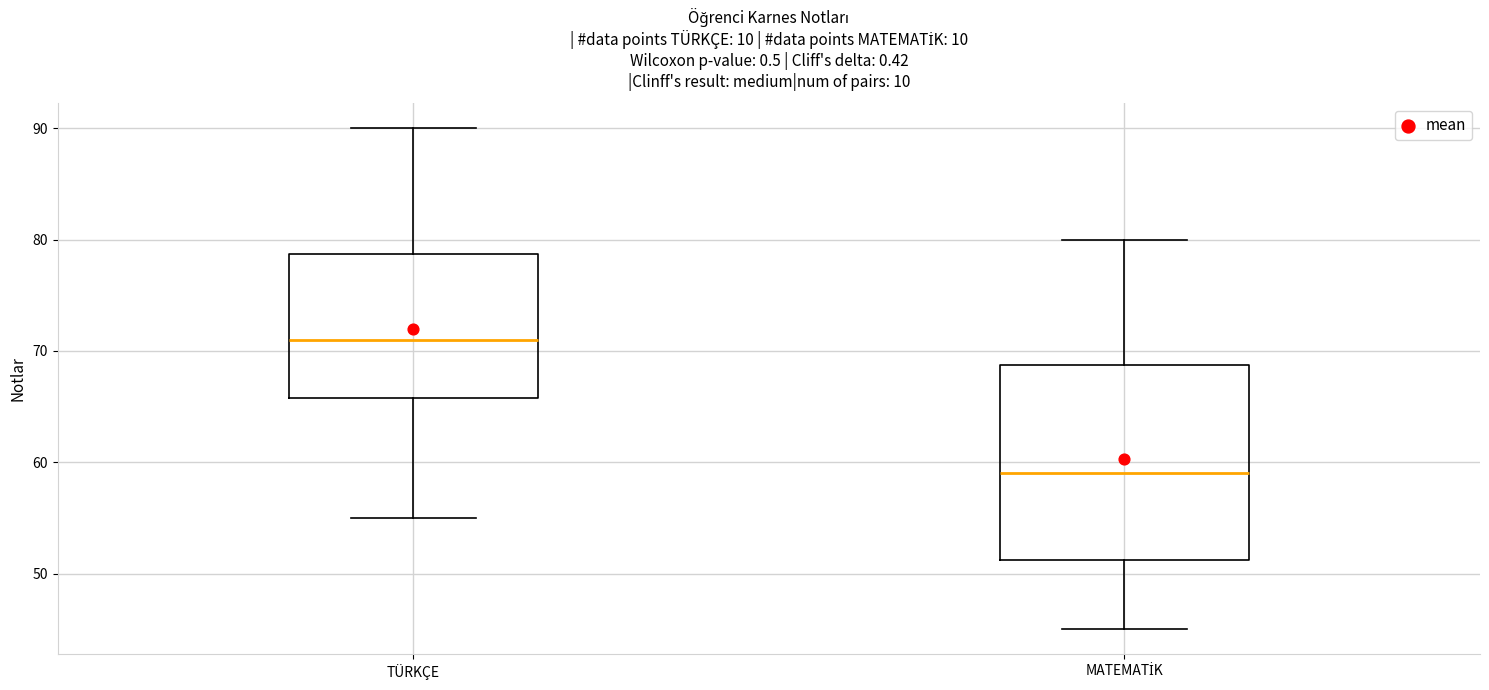

Reading left to right, read every box against the y-axis: the position of its median line, the range the box covers, and the ends of its whiskers. The values are not printed on the chart, so give them approximately, as read against the axis.

TÜRKÇE: median 71, box 66 to 79, whiskers 55 to 90
MATEMATİK: median 59, box 51 to 69, whiskers 45 to 80